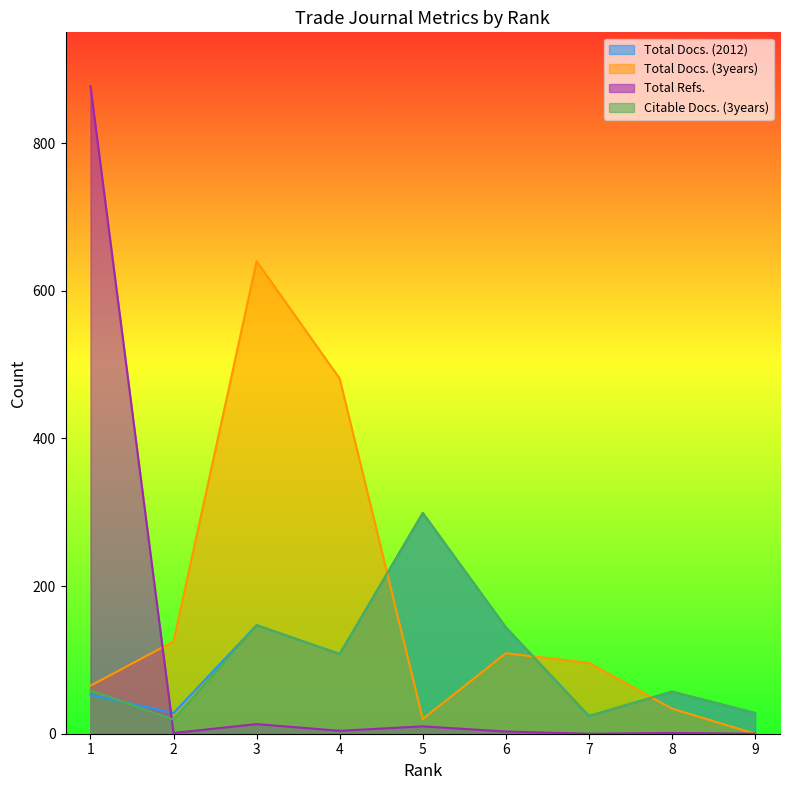

True or false: Citable Docs. (3years) has a value of 13 at 7.

False